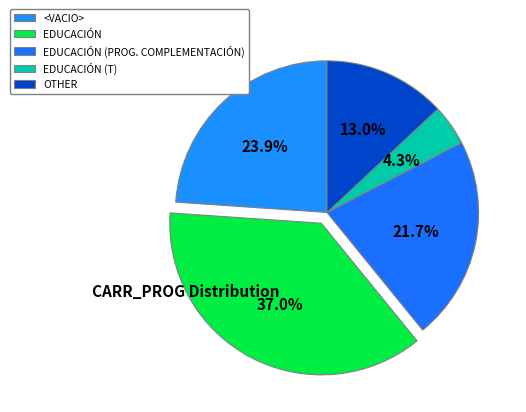

Which slice is the smallest?

EDUCACIÓN (T)